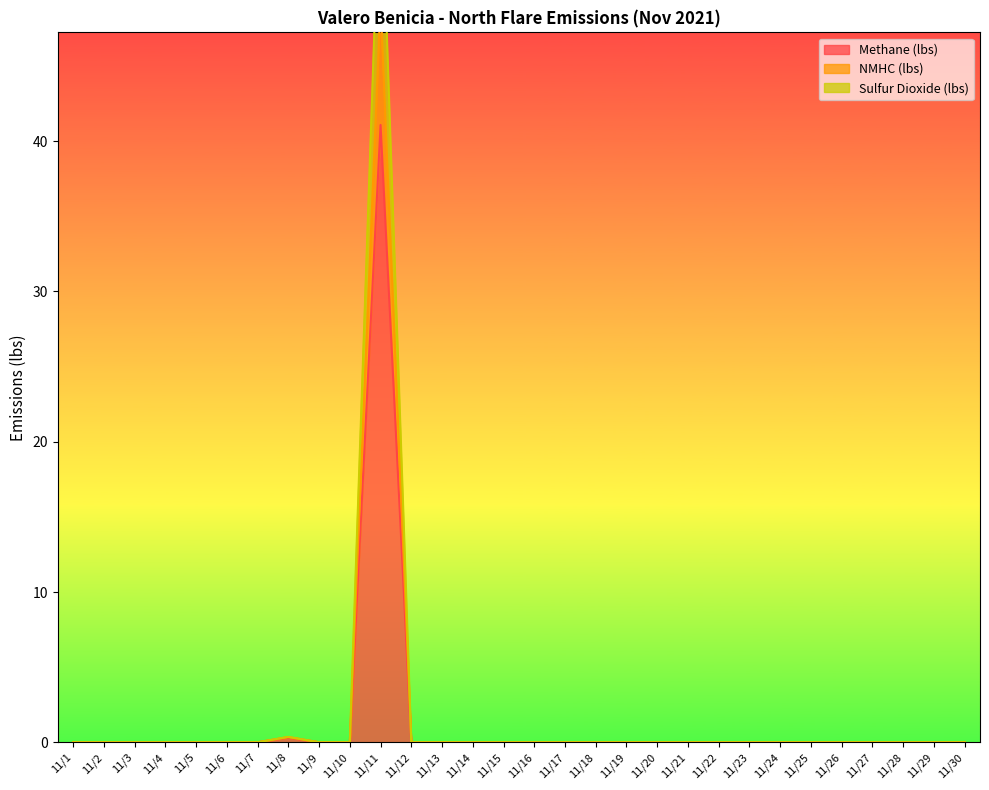

Which has a higher value, 11/24 or 11/23?

11/24